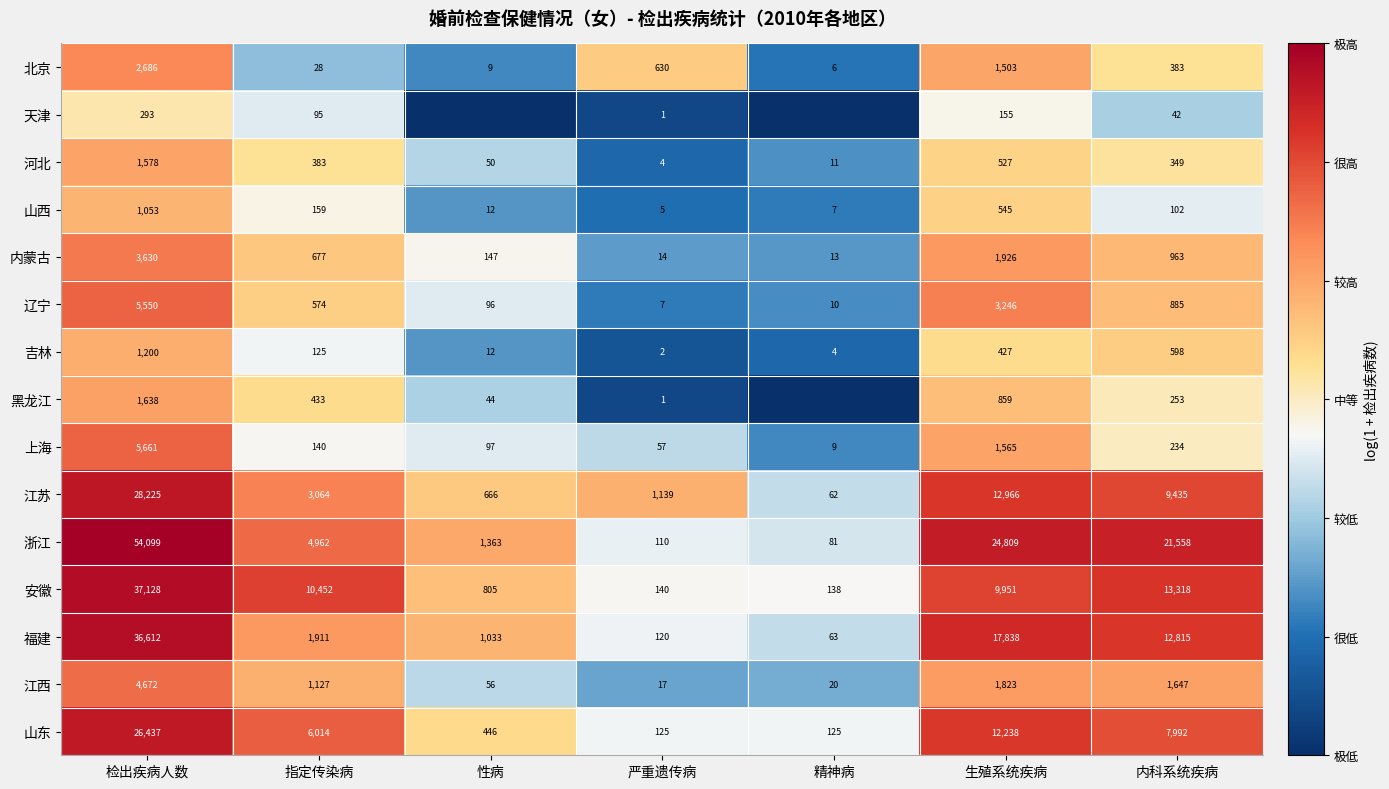

What is the total value across all series at 指定传染病?

30144